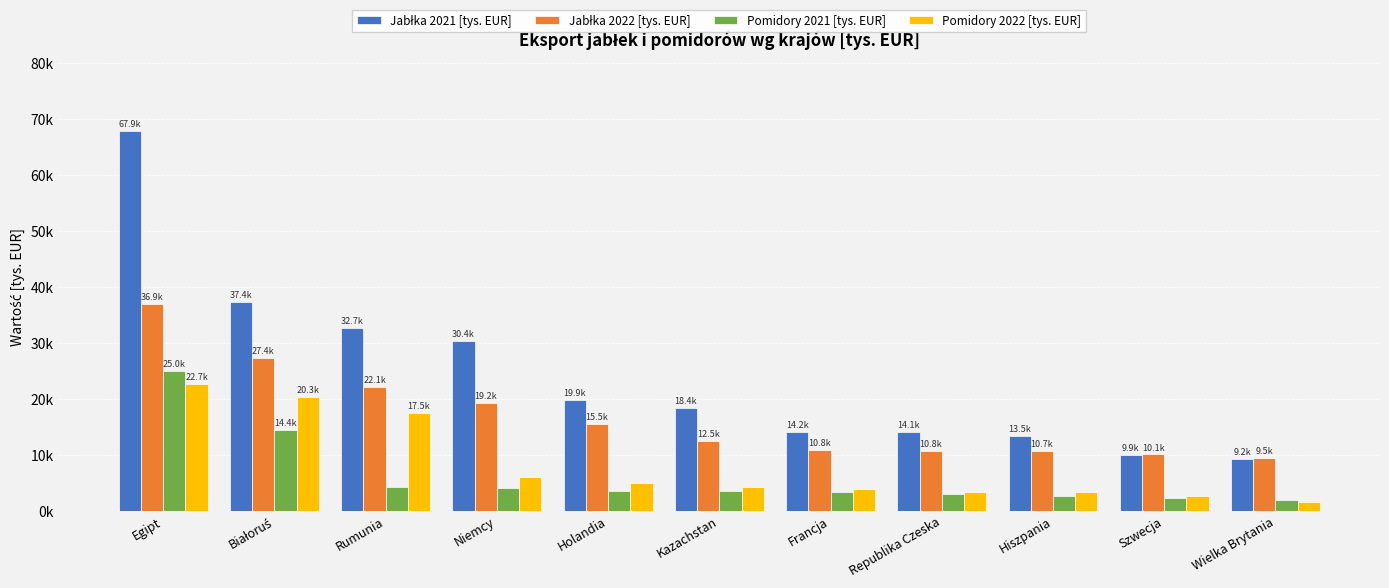

What is the label of the 1st bar from the right?

Wielka Brytania